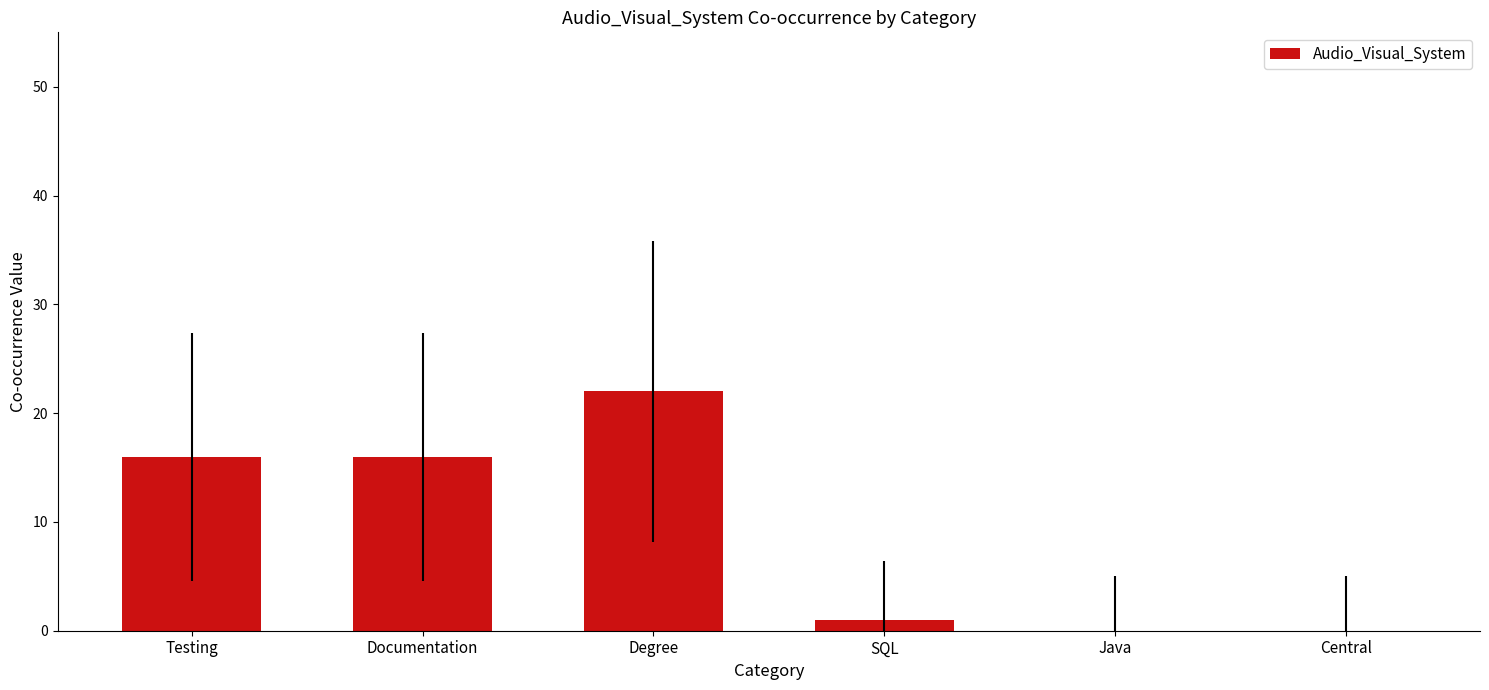

Reading right to left, list all the values displayed in this chart.

0	0	1	22	16	16